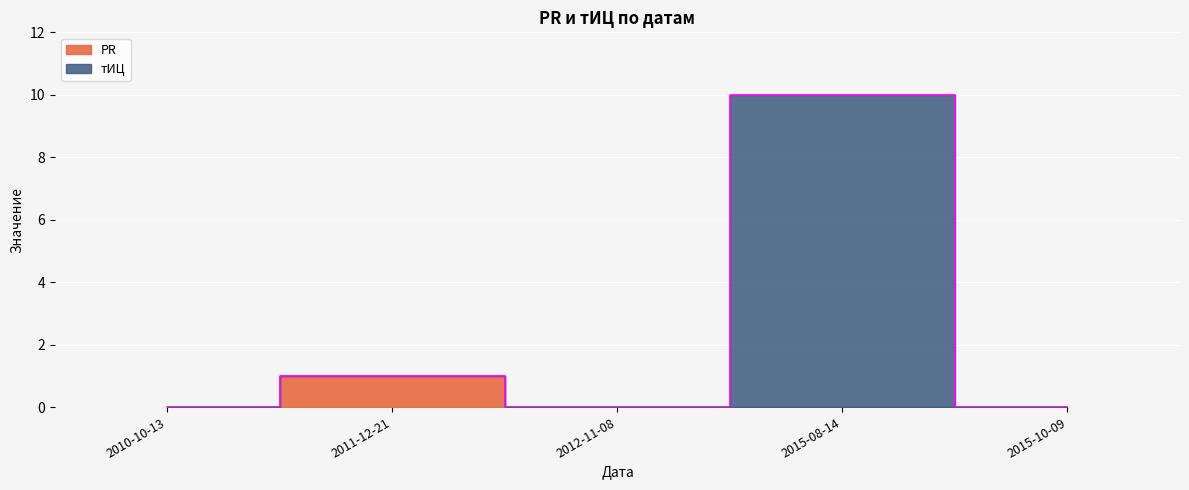

How many values exceed 0?

2